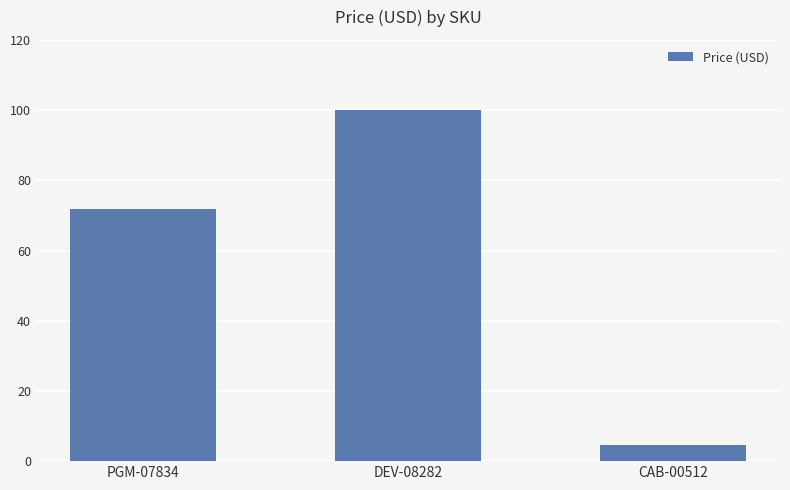

What is the smallest value displayed?

4.5